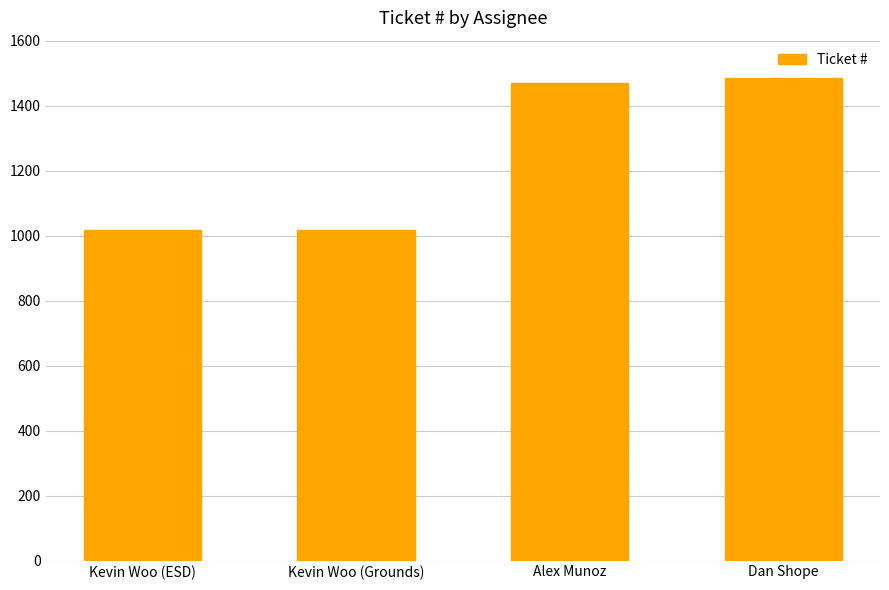

What is the maximum value shown in the chart?

1485